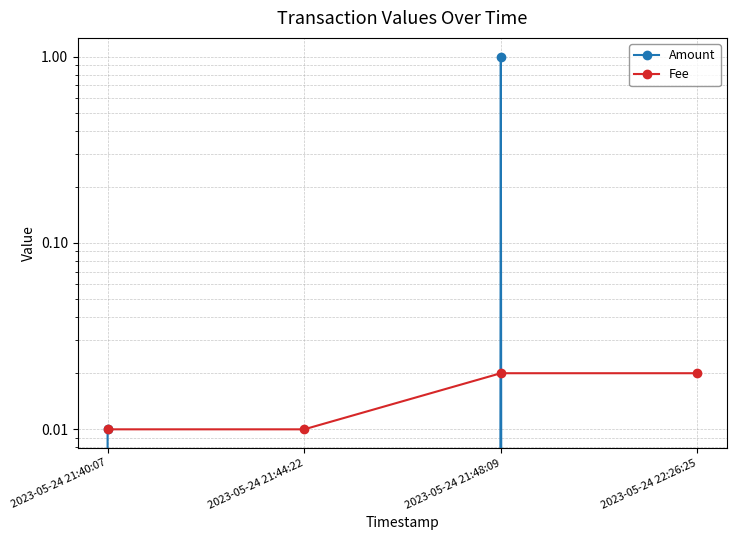

At which category is the sum across all series the highest?

2023-05-24 21:48:09